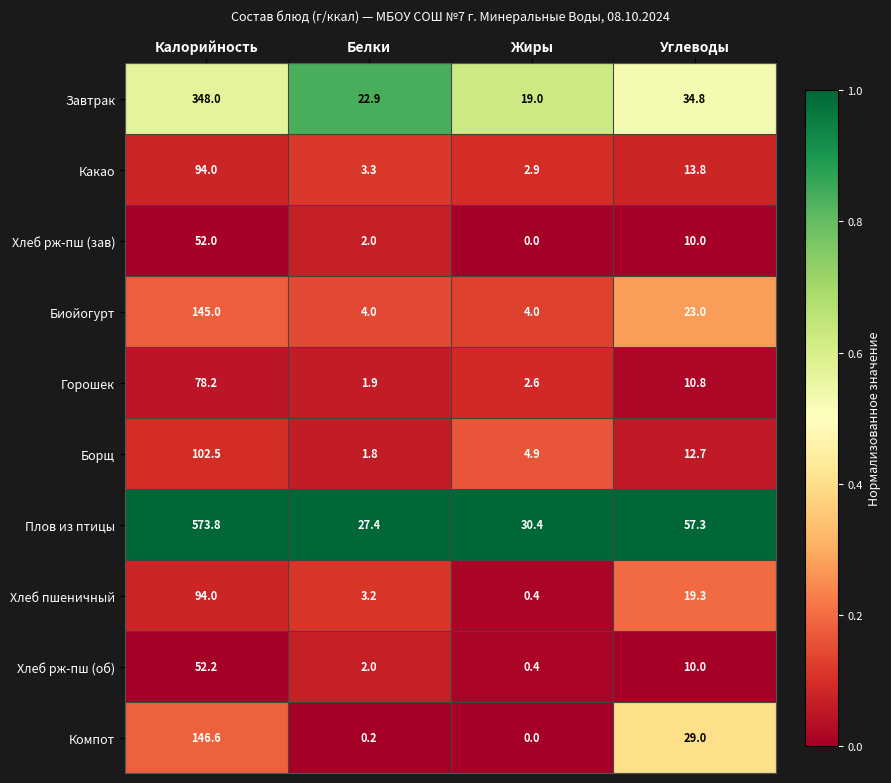

What is the minimum value for Хлеб рж-пш (об)?

0.4